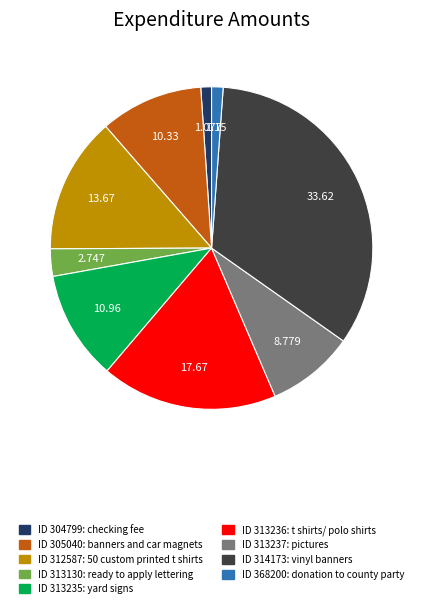

Is there a majority slice in this chart?

No